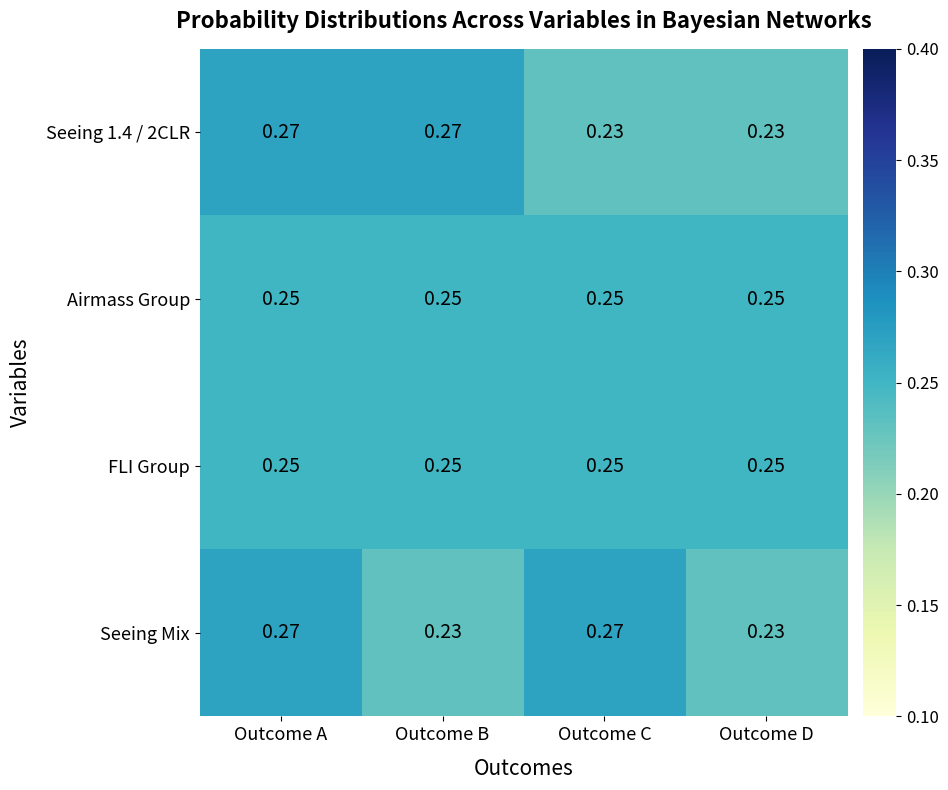

Which series changed the most between Outcome C and Outcome D?

Seeing Mix